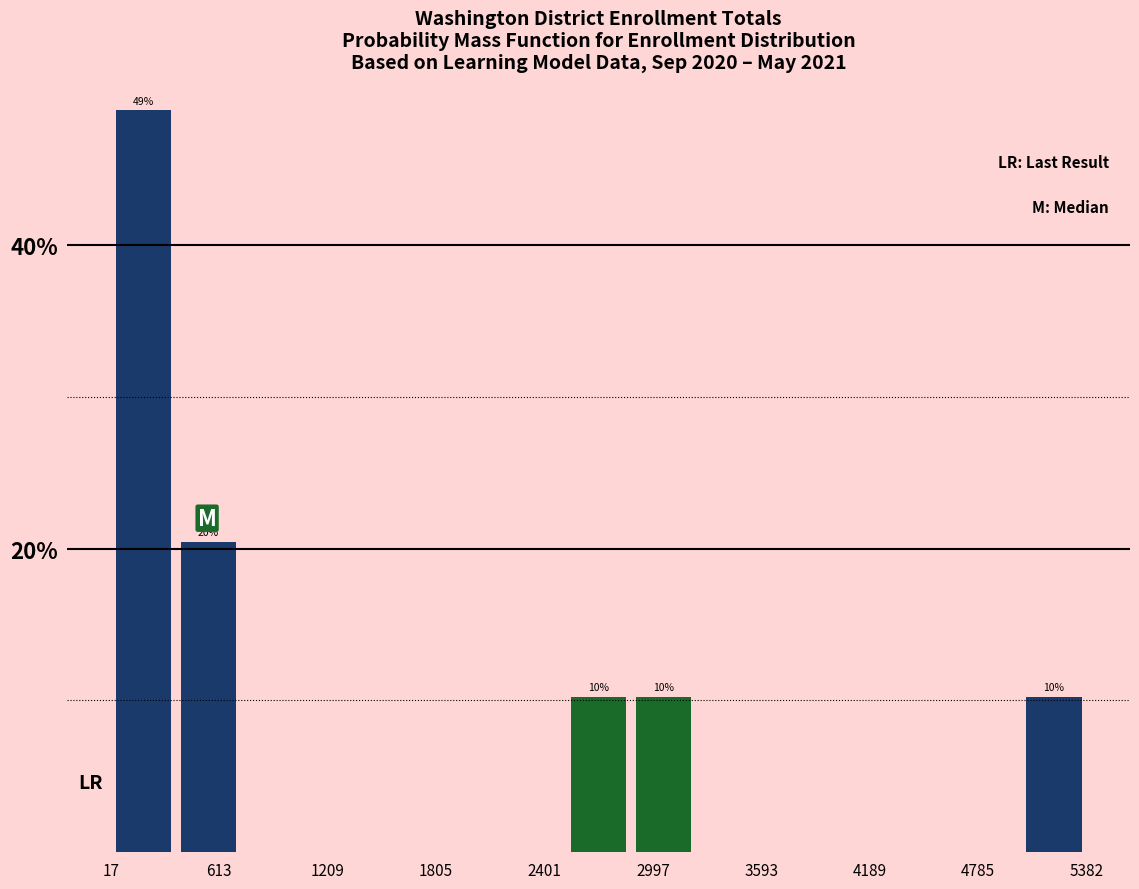

Around what value on the x-axis is the tallest bar? Give the approximate position of its centre, as read against the axis.

200